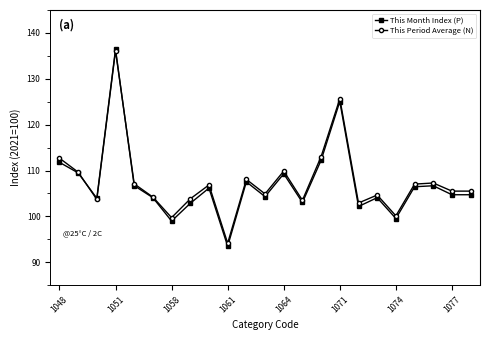

How many distinct data groups are displayed?

2